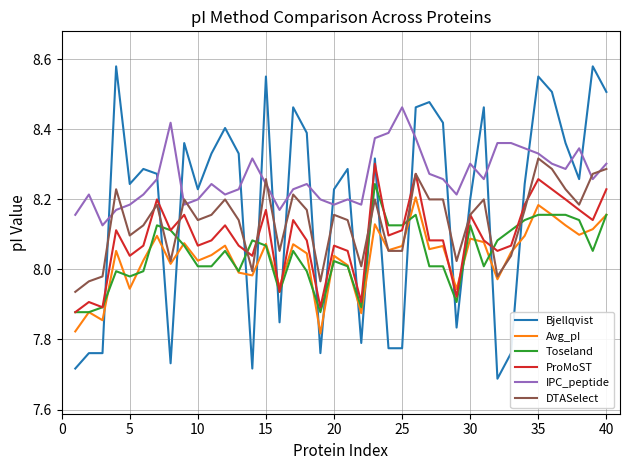

Which series has the largest total across all categories?

IPC_peptide